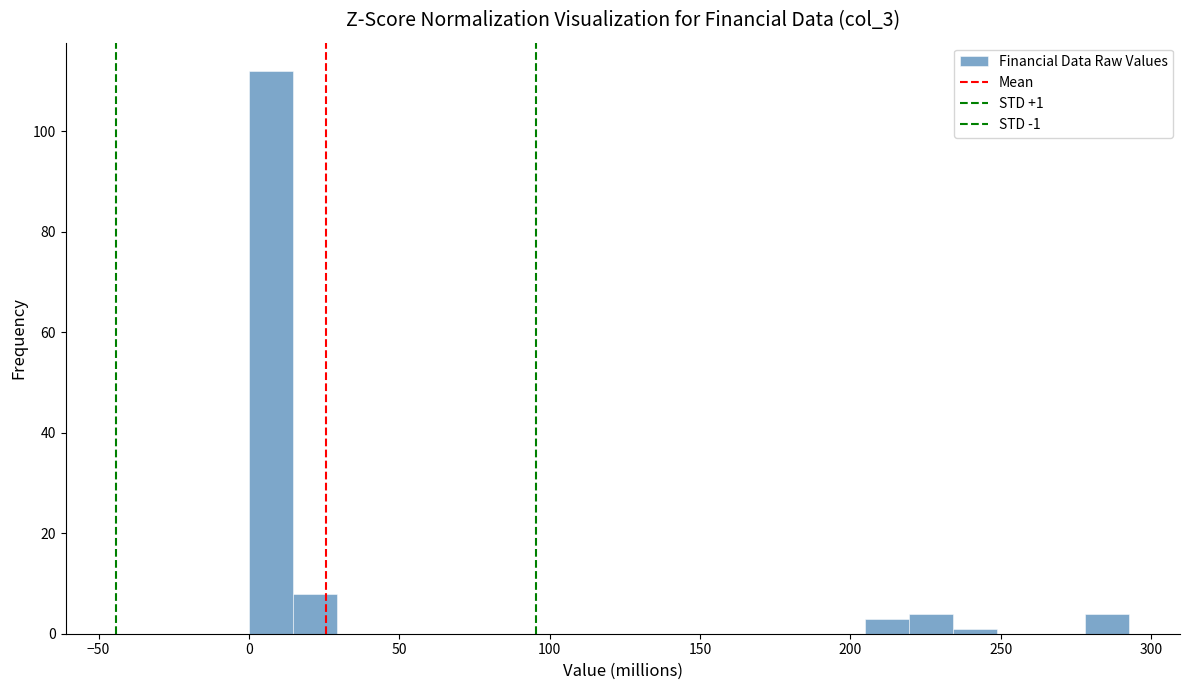

Around what value on the x-axis is the tallest bar? Give the approximate position of its centre, as read against the axis.

5